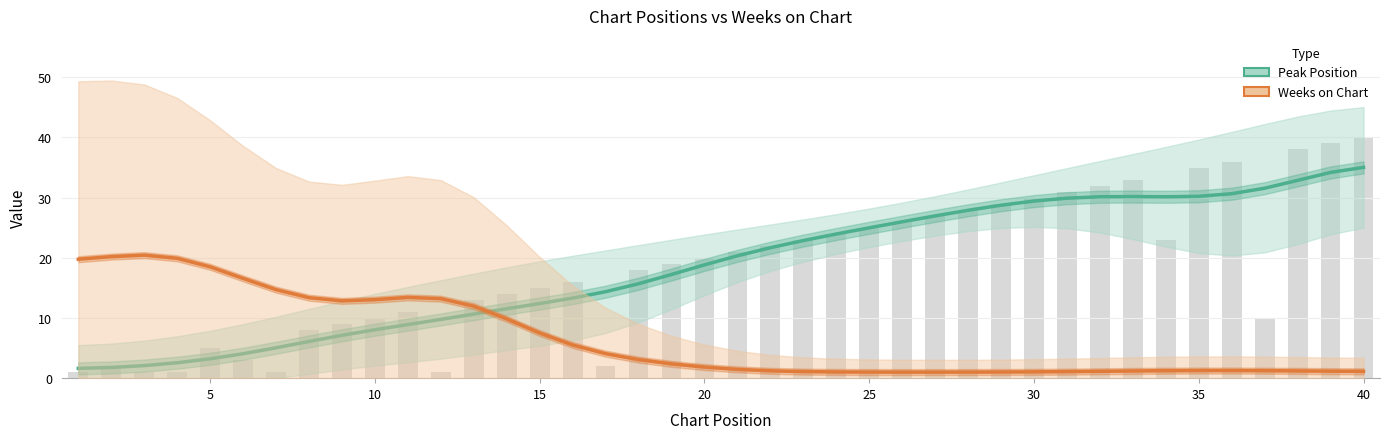

What is the smallest value displayed?

1.0